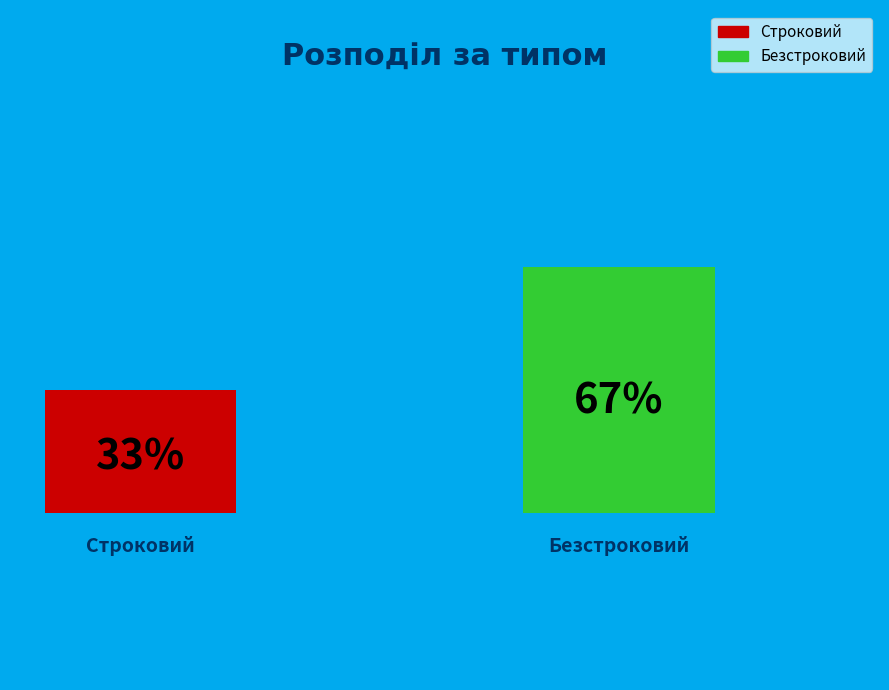

To the nearest percent, what portion does Строковий represent?

33%